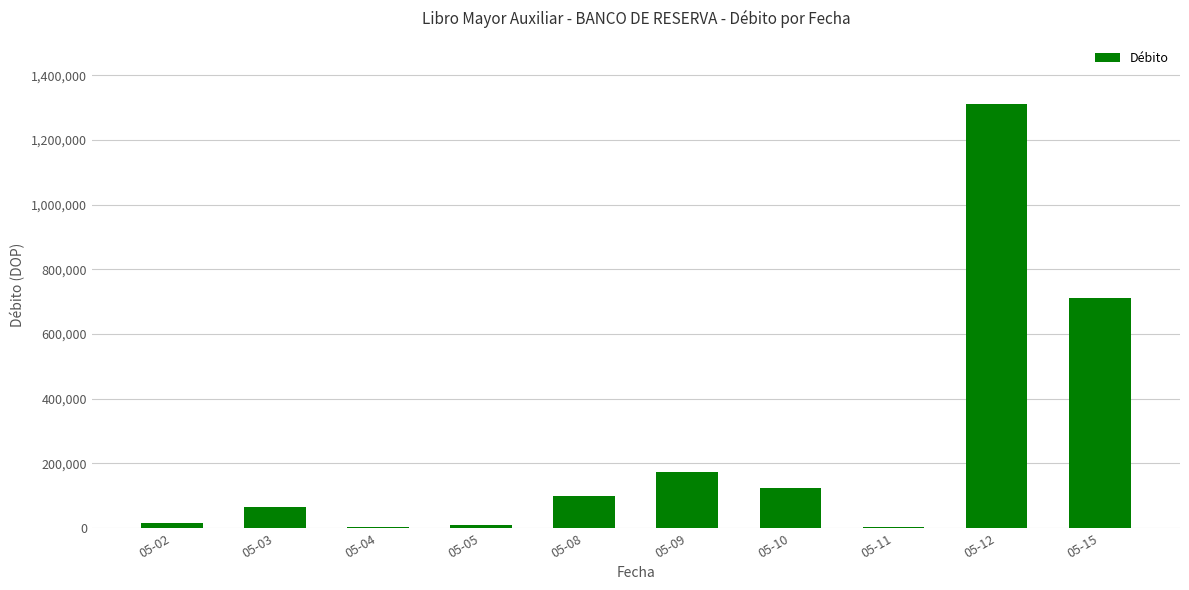

What is the maximum value shown in the chart?

1310000